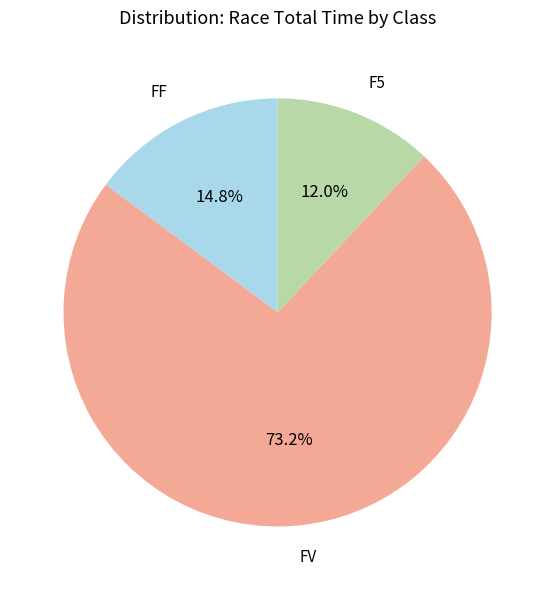

What is the smallest slice in the pie chart?

F5